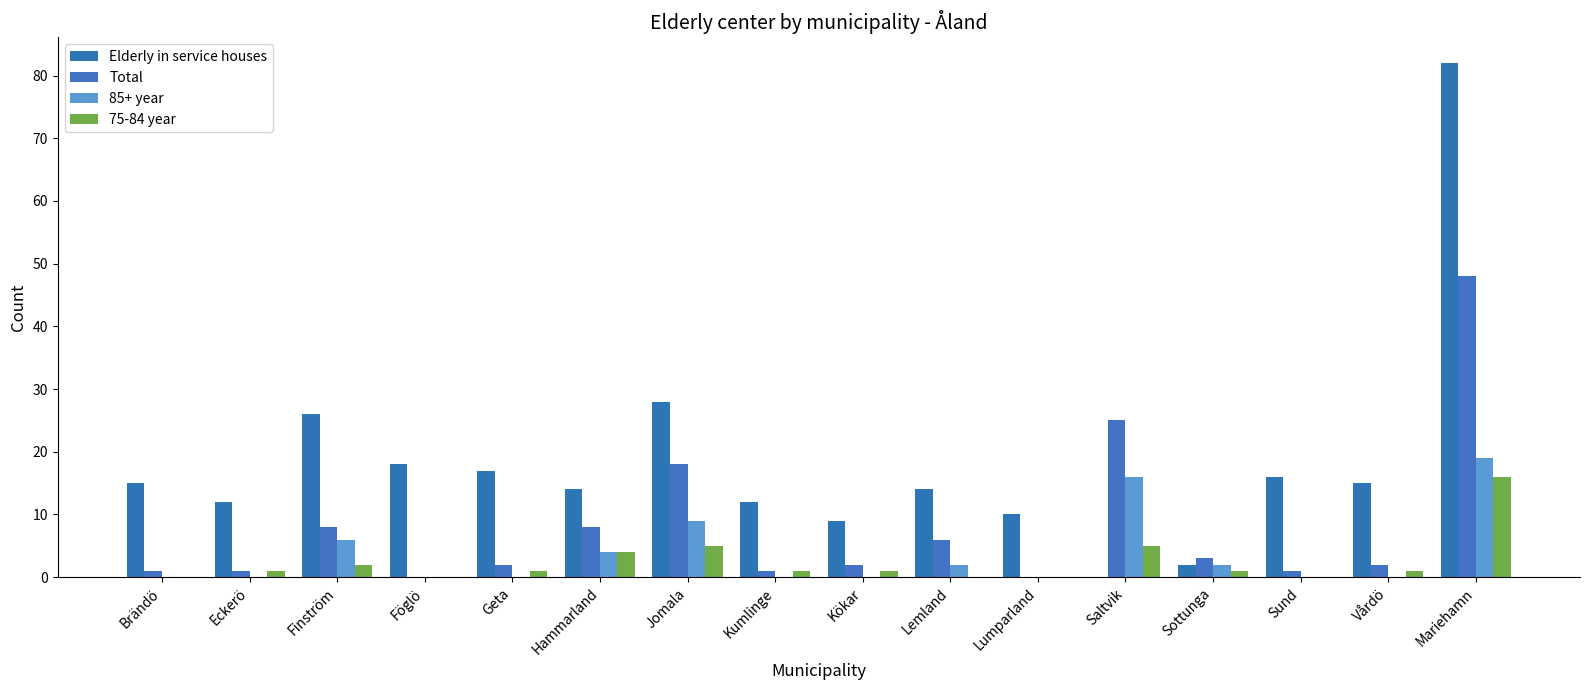

Which series has the largest total across all categories?

Elderly in service houses